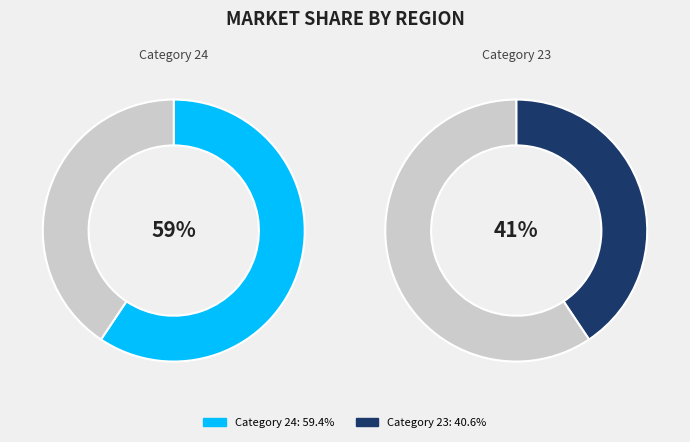

Is it true that 23 is 41% of the pie?

True